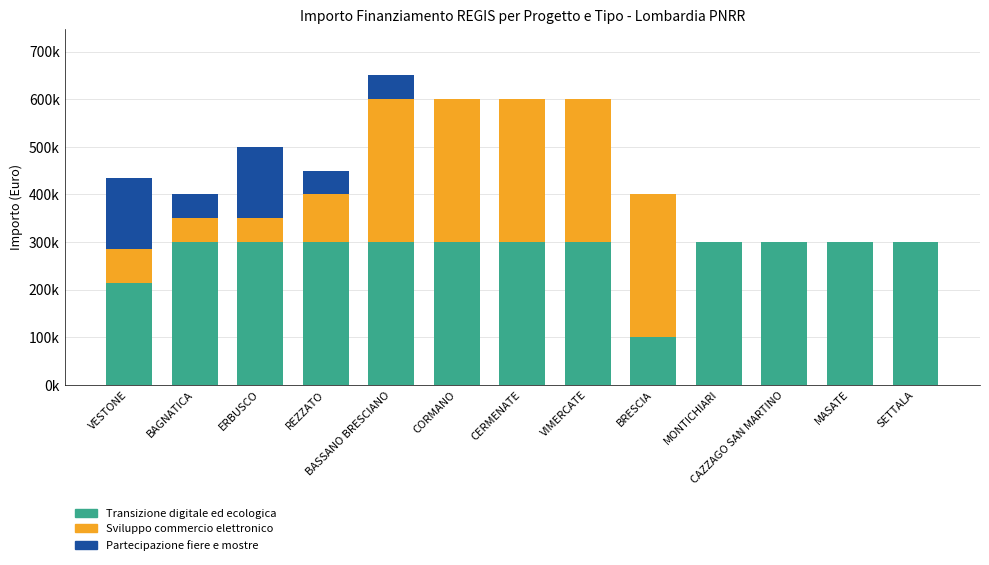

Are the bars grouped side by side (vs. stacked)?

No